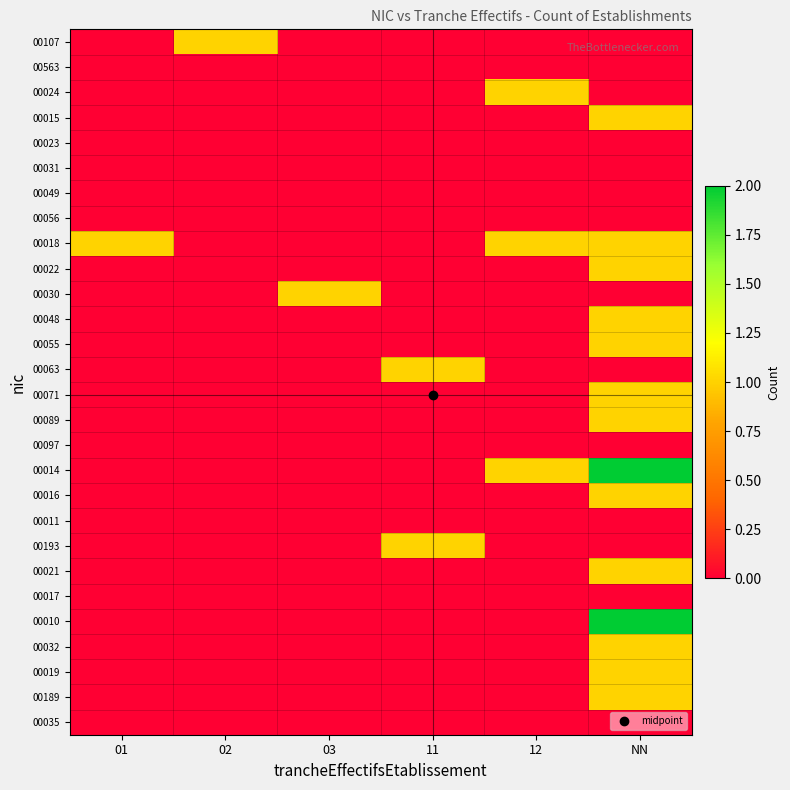

Reading left to right, what are all the values shown in this chart?

00107: 01=0	02=1	03=0	11=0	12=0	NN=0
00563: 01=0	02=0	03=0	11=0	12=0	NN=0
00024: 01=0	02=0	03=0	11=0	12=1	NN=0
00015: 01=0	02=0	03=0	11=0	12=0	NN=1
00023: 01=0	02=0	03=0	11=0	12=0	NN=0
00031: 01=0	02=0	03=0	11=0	12=0	NN=0
00049: 01=0	02=0	03=0	11=0	12=0	NN=0
00056: 01=0	02=0	03=0	11=0	12=0	NN=0
00018: 01=1	02=0	03=0	11=0	12=1	NN=1
00022: 01=0	02=0	03=0	11=0	12=0	NN=1
00030: 01=0	02=0	03=1	11=0	12=0	NN=0
00048: 01=0	02=0	03=0	11=0	12=0	NN=1
00055: 01=0	02=0	03=0	11=0	12=0	NN=1
00063: 01=0	02=0	03=0	11=1	12=0	NN=0
00071: 01=0	02=0	03=0	11=0	12=0	NN=1
00089: 01=0	02=0	03=0	11=0	12=0	NN=1
00097: 01=0	02=0	03=0	11=0	12=0	NN=0
00014: 01=0	02=0	03=0	11=0	12=1	NN=2
00016: 01=0	02=0	03=0	11=0	12=0	NN=1
00011: 01=0	02=0	03=0	11=0	12=0	NN=0
00193: 01=0	02=0	03=0	11=1	12=0	NN=0
00021: 01=0	02=0	03=0	11=0	12=0	NN=1
00017: 01=0	02=0	03=0	11=0	12=0	NN=0
00010: 01=0	02=0	03=0	11=0	12=0	NN=2
00032: 01=0	02=0	03=0	11=0	12=0	NN=1
00019: 01=0	02=0	03=0	11=0	12=0	NN=1
00189: 01=0	02=0	03=0	11=0	12=0	NN=1
00035: 01=0	02=0	03=0	11=0	12=0	NN=0